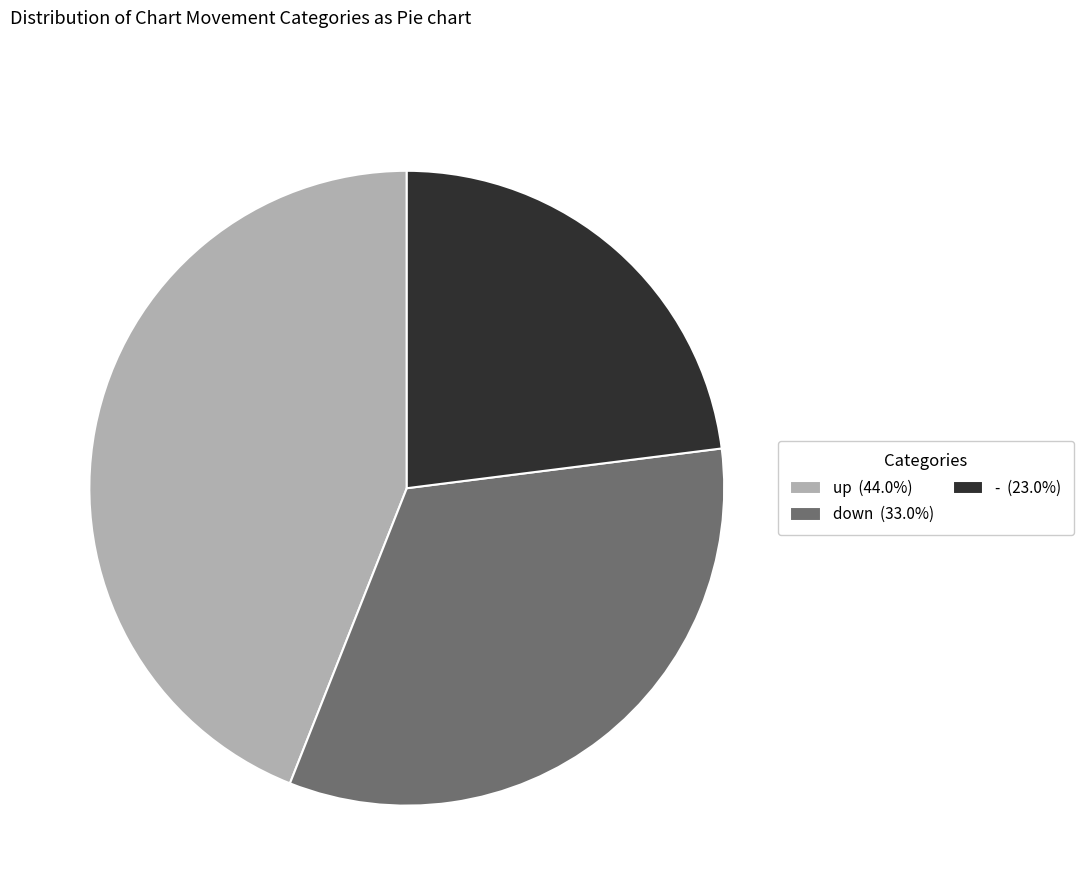

Does down represent more than half of the total?

No